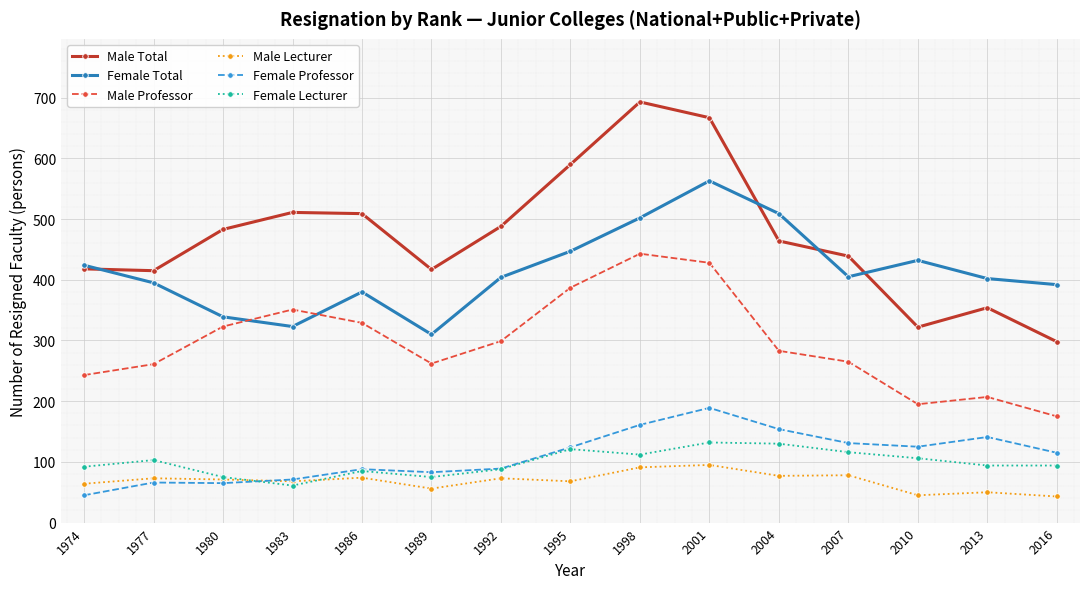

What is the difference between the maximum and second lowest values in the Male Lecturer series?

50